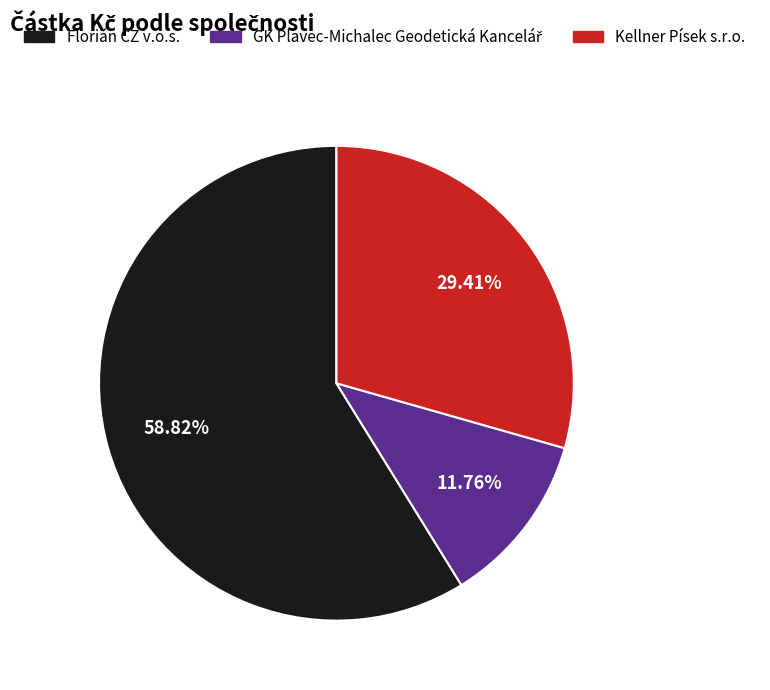

What is the ratio of the value at Florián CZ v.o.s. to the value at Kellner Písek s.r.o.?

2.0